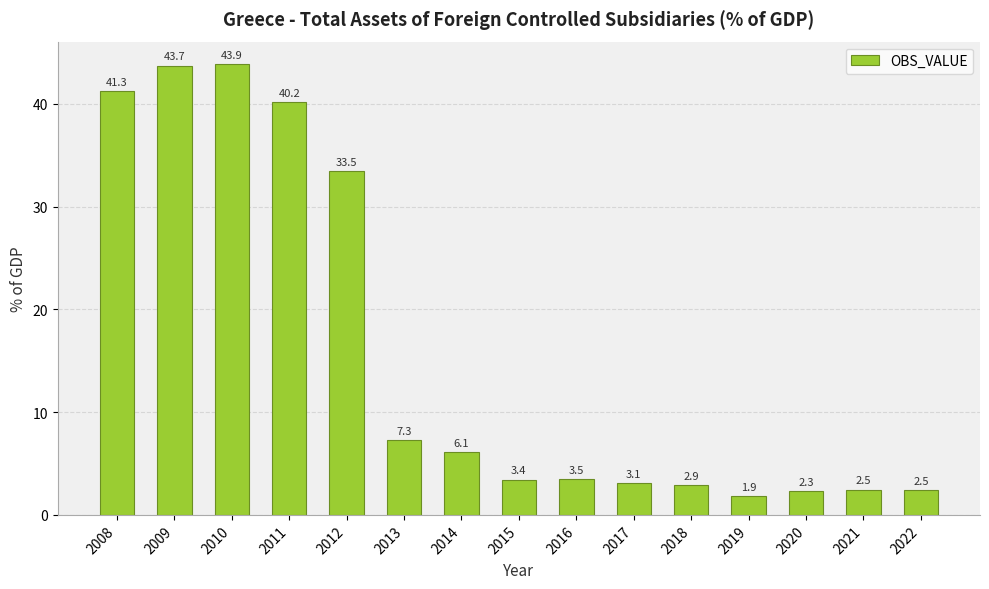

The chart shows a value of 41.3 at 2008. True or false?

True